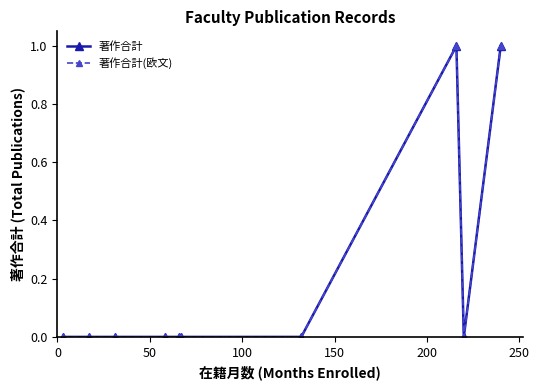

Which series has the largest total across all categories?

著作合計